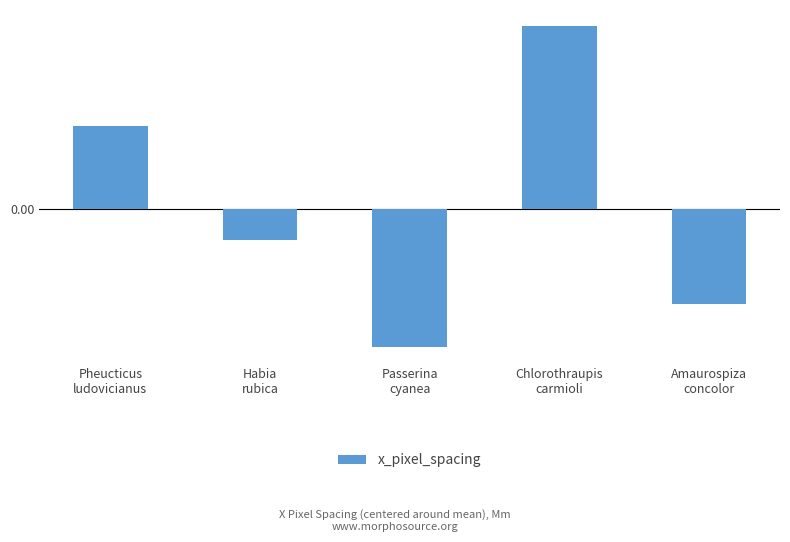

Which label corresponds to the largest value in the chart?

Chlorothraupis
carmioli